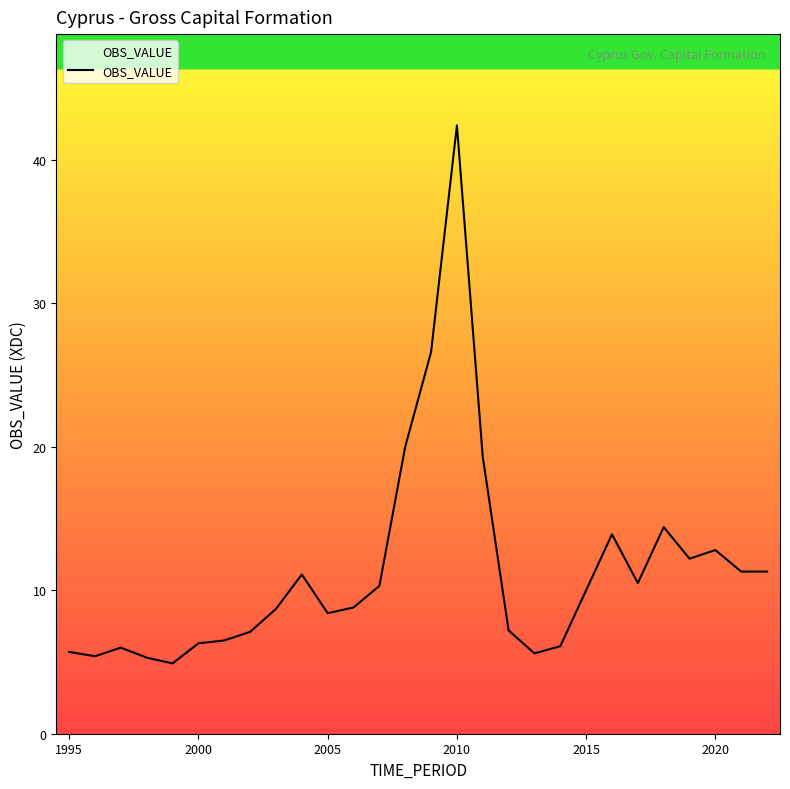

What is the smallest value displayed?

4.9